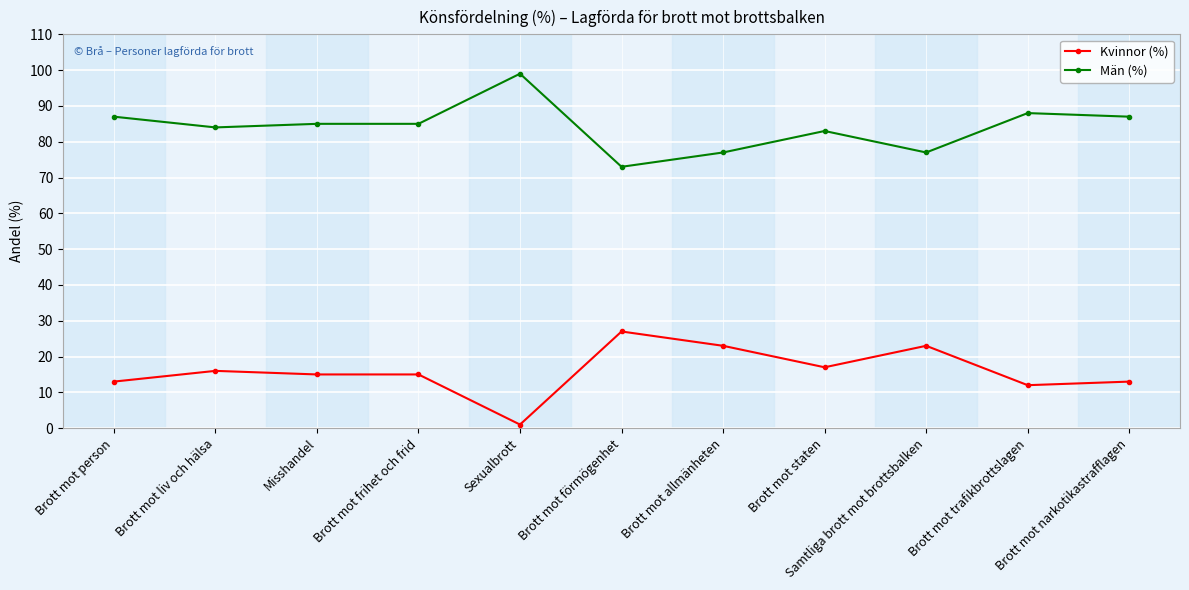

Rank the series by their maximum value, from lowest to highest.

Kvinnor (%), Män (%)